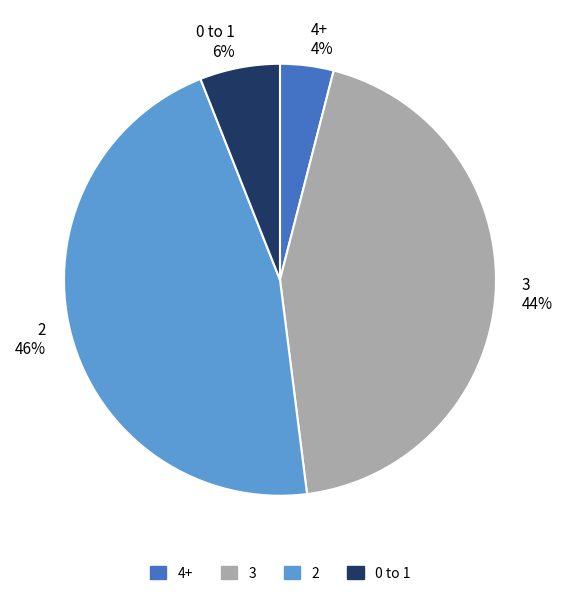

Is there a majority slice in this chart?

No